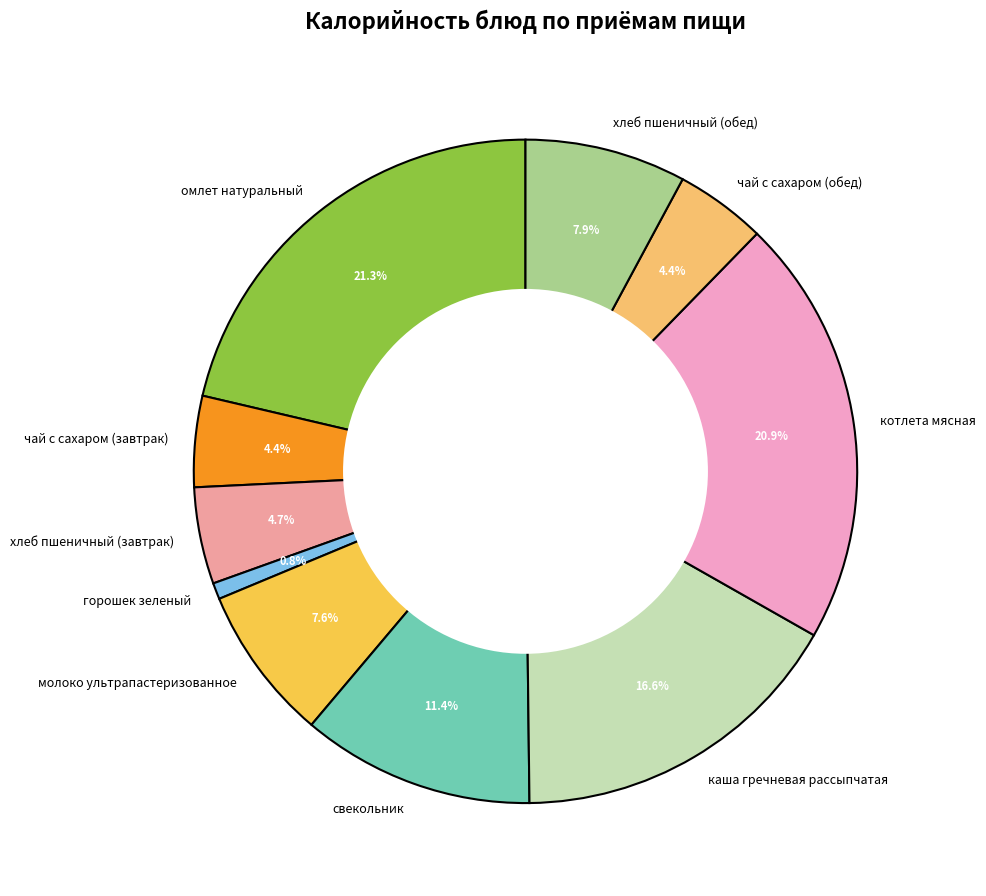

To the nearest percent, what is the difference between the горошек зеленый and чай с сахаром (обед) slice percentages?

4%